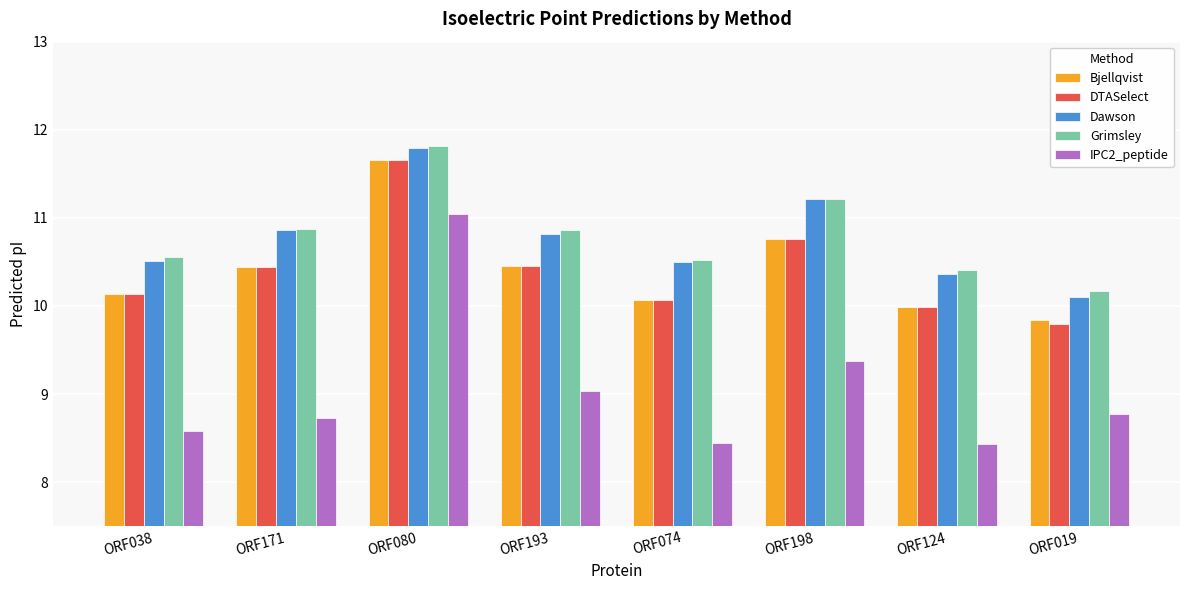

The value of IPC2_peptide at ORF038 is 8.6. True or false?

True